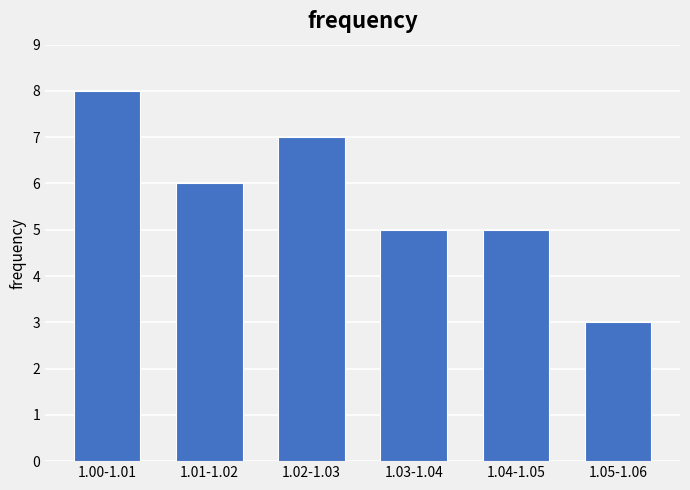

Reading left to right, what are all the values shown in this chart?

1.00-1.01=8	1.01-1.02=6	1.02-1.03=7	1.03-1.04=5	1.04-1.05=5	1.05-1.06=3